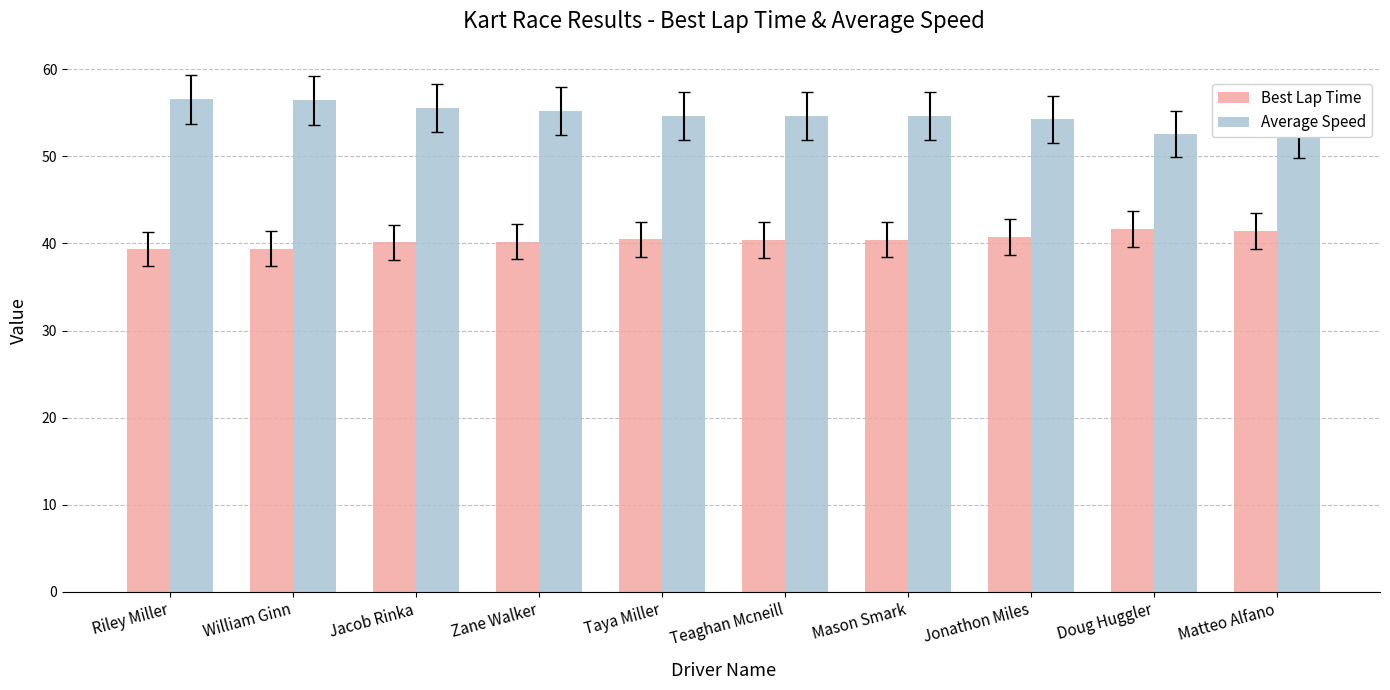

Read the Average Speed value at Teaghan Mcneill.

54.6